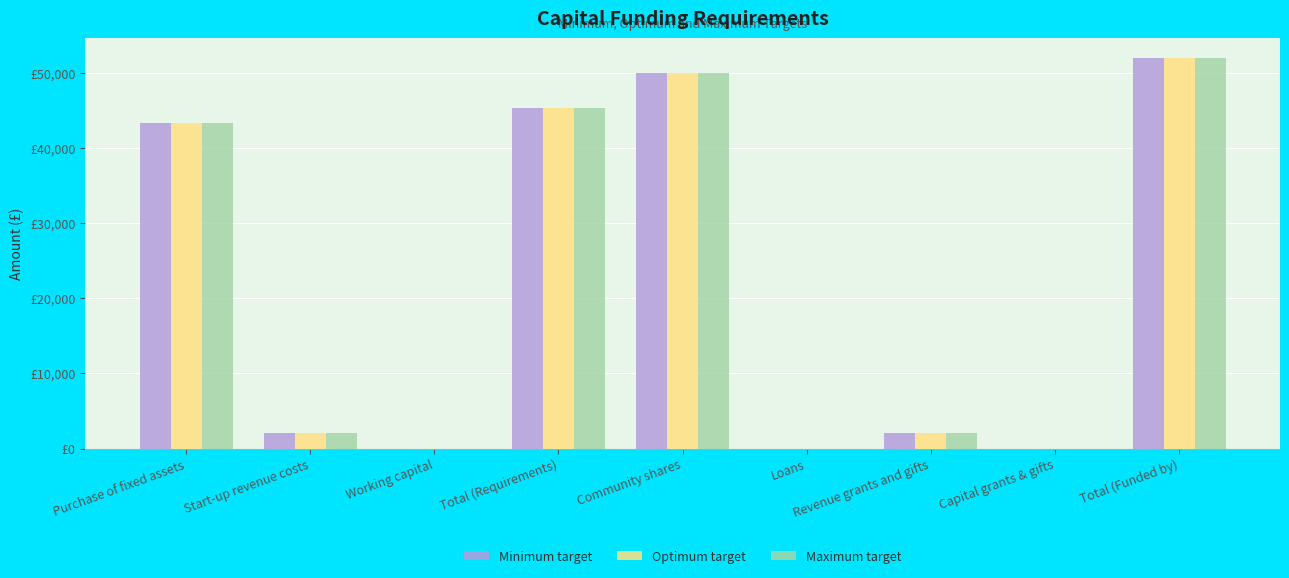

What are all the series names shown in the legend?

Minimum target, Optimum target, Maximum target